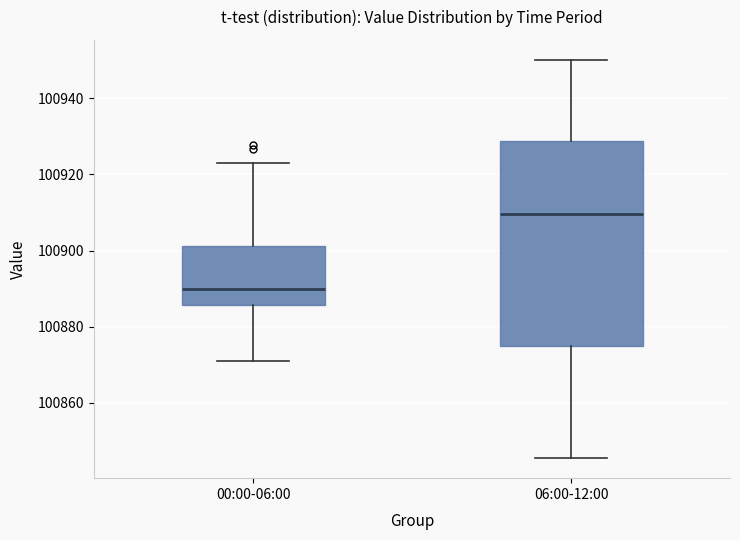

Reading left to right, read every box against the y-axis: the position of its median line, the range the box covers, and the ends of its whiskers. The values are not printed on the chart, so give them approximately, as read against the axis.

00:00-06:00: median 100890, box 100886 to 100902, whiskers 100872 to 100924
06:00-12:00: median 100910, box 100874 to 100928, whiskers 100846 to 100950